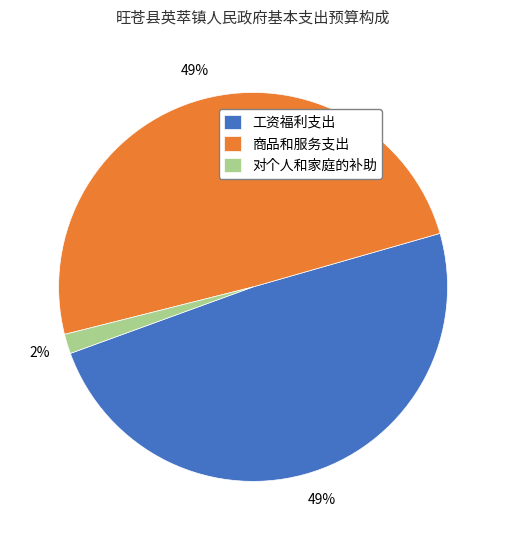

True or false: 商品和服务支出 accounts for 39% of the total.

False